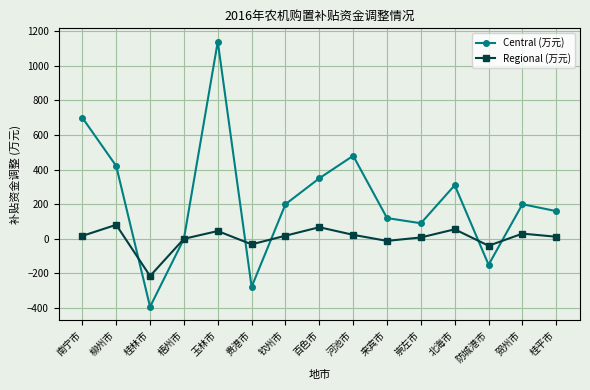

Where is Central (万元) nearest to the value 373?

百色市